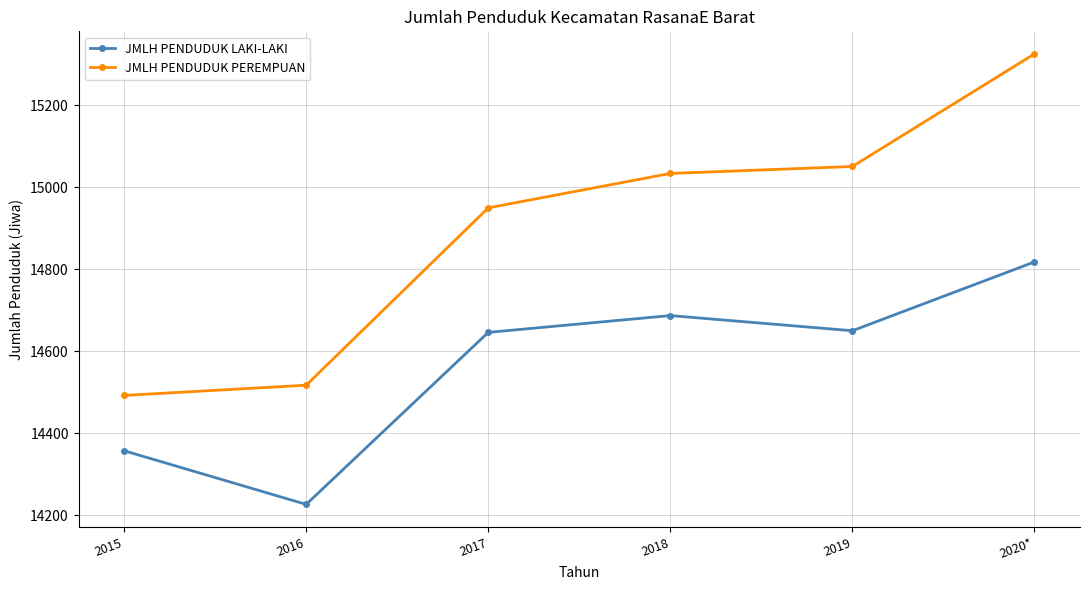

What is the average value of the JMLH PENDUDUK PEREMPUAN series?

14895